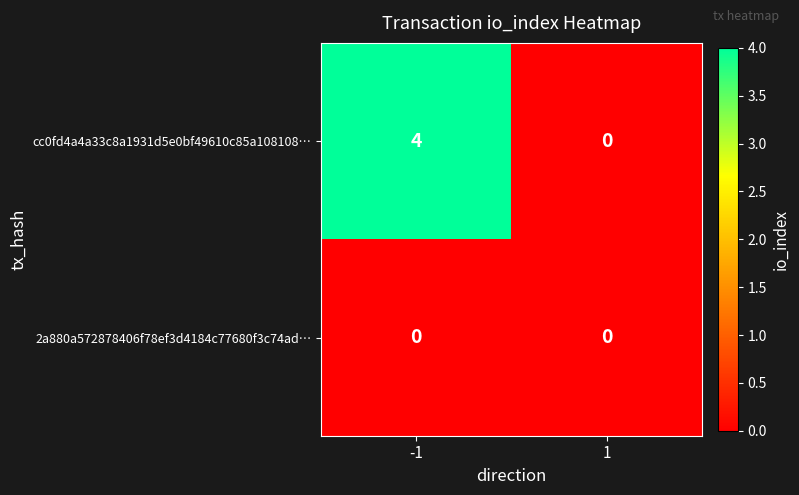

How many series are shown in this chart?

2